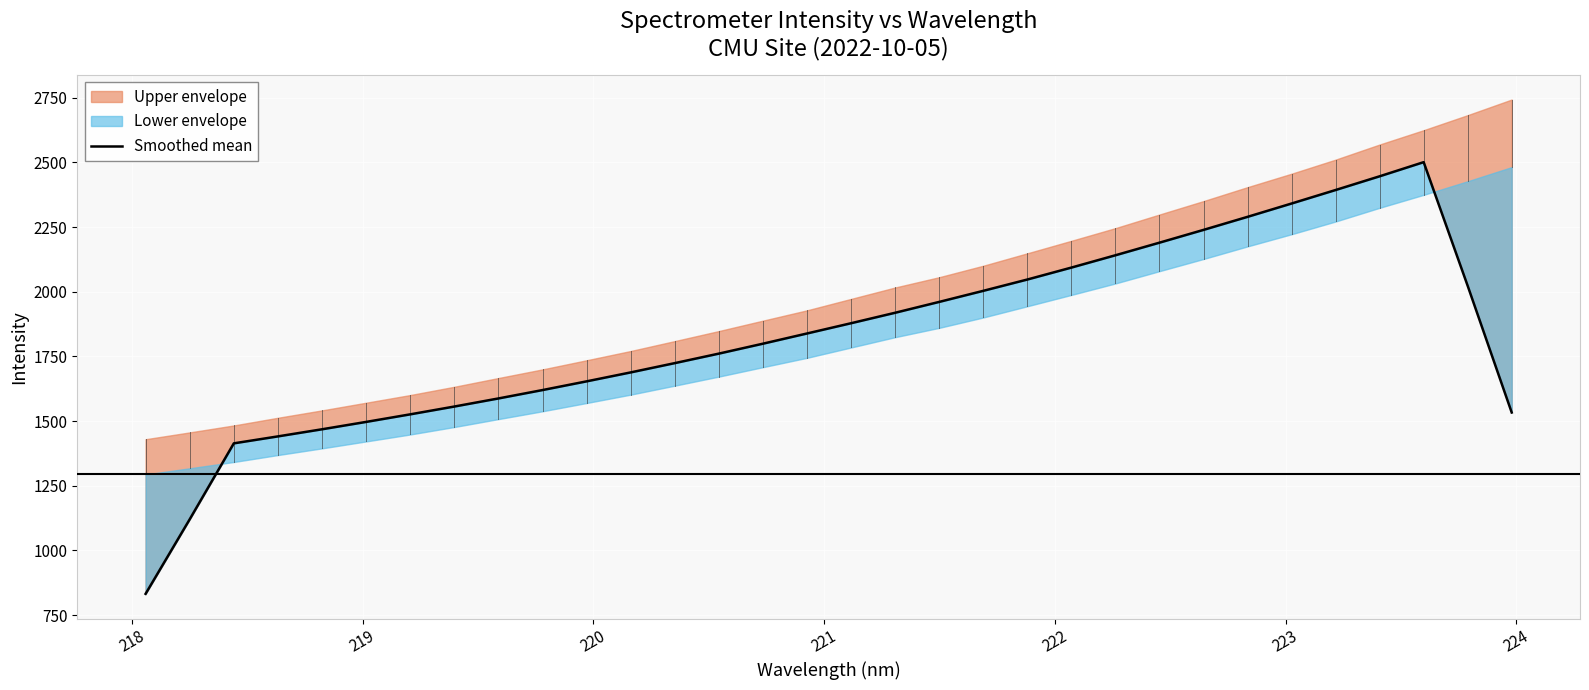

What is the difference between the maximum and minimum values?

1668.9